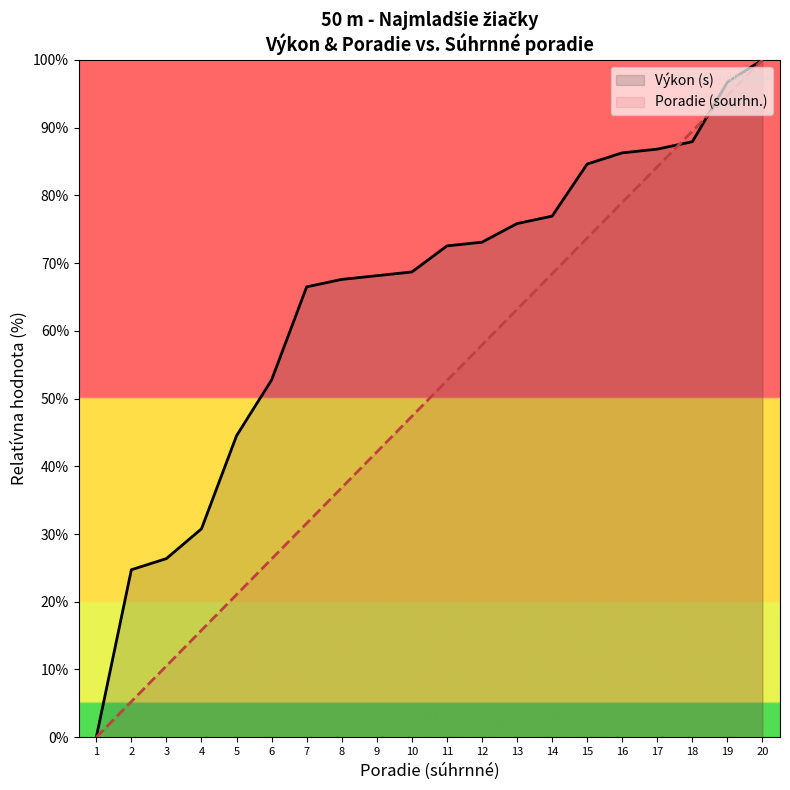

What is the difference between the maximum and minimum values in the Poradie (sourhn.) series?

100.0